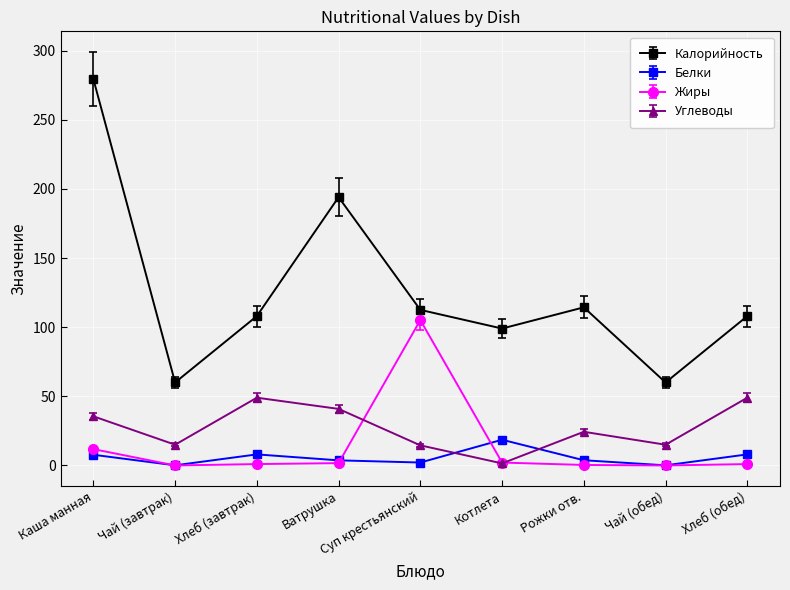

Which series has the largest total across all categories?

Калорийность